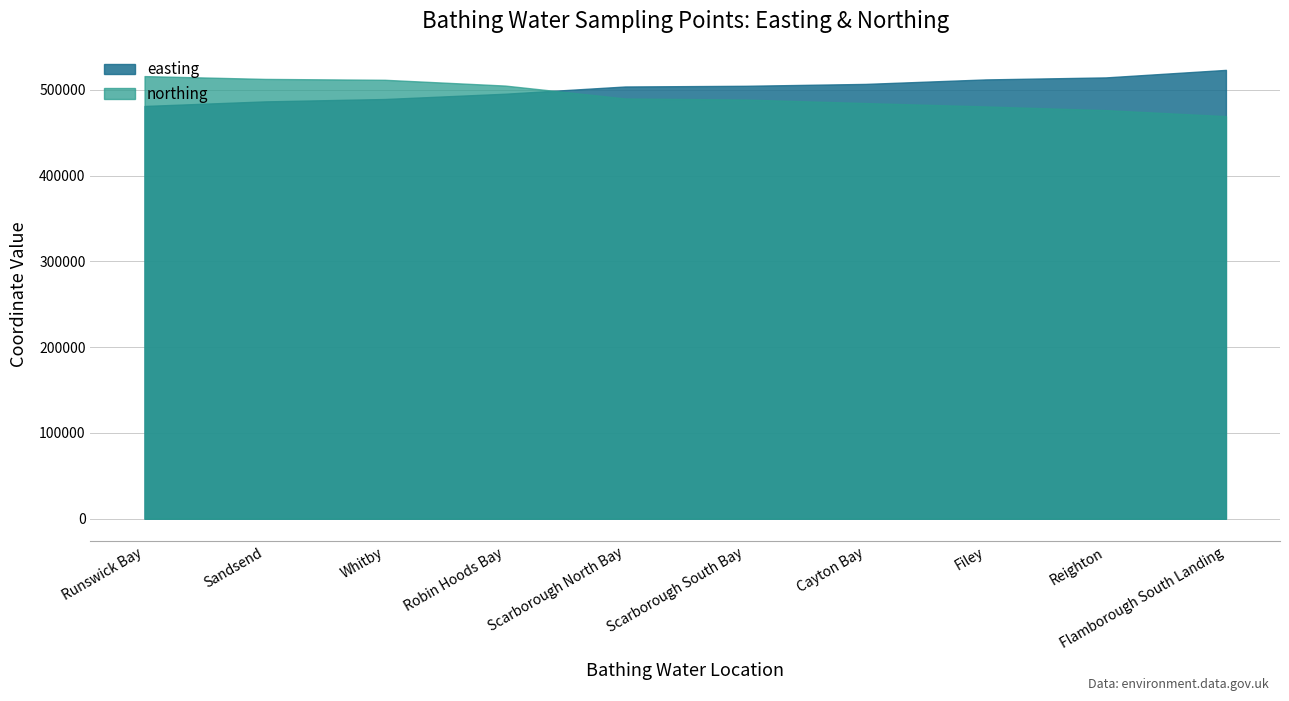

What position from the left is Sandsend?

2